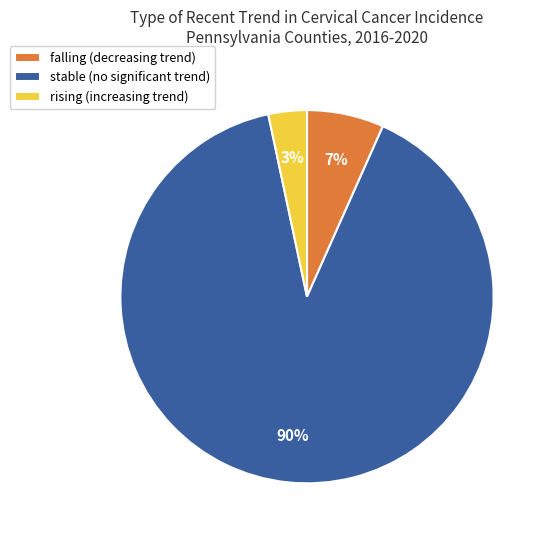

Is the sum of falling (decreasing trend) and rising (increasing trend) greater than half?

No